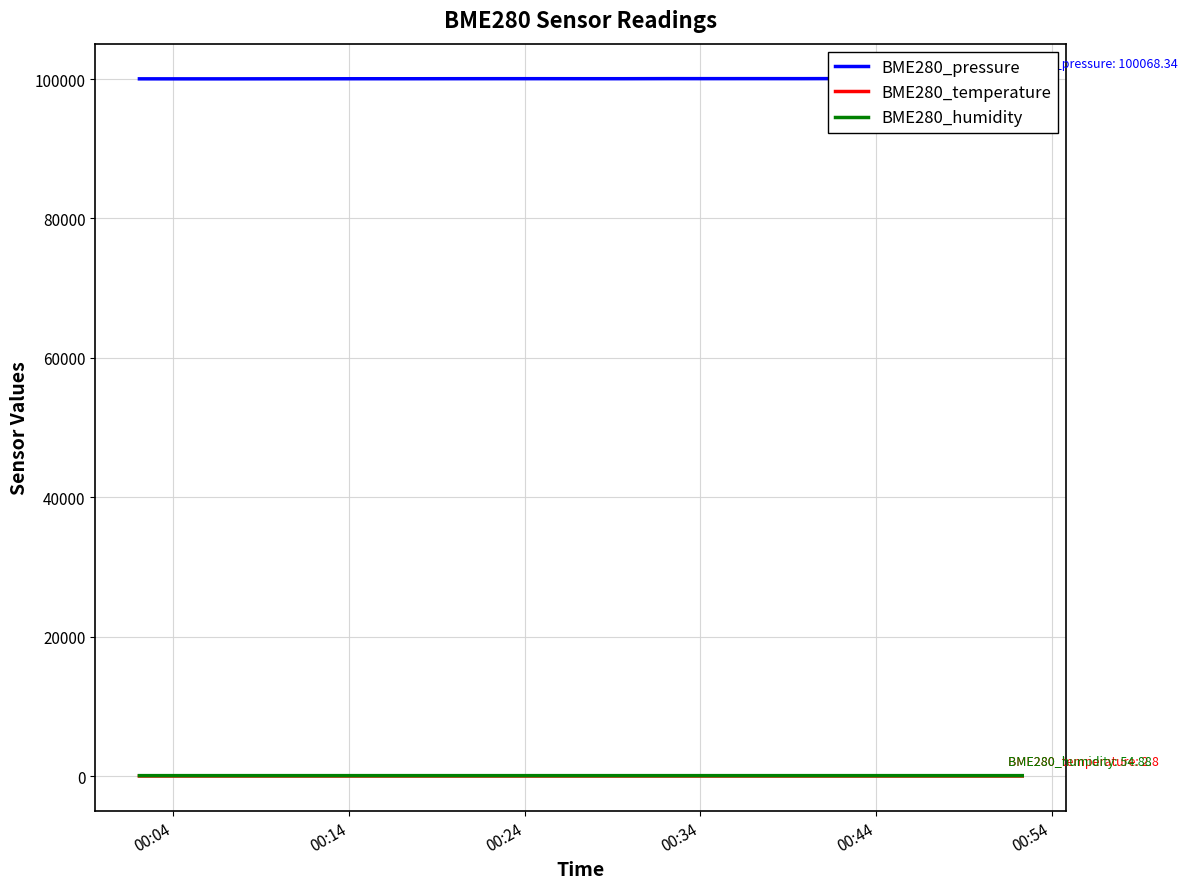

At how many categories does at least one series exceed 78595?

20